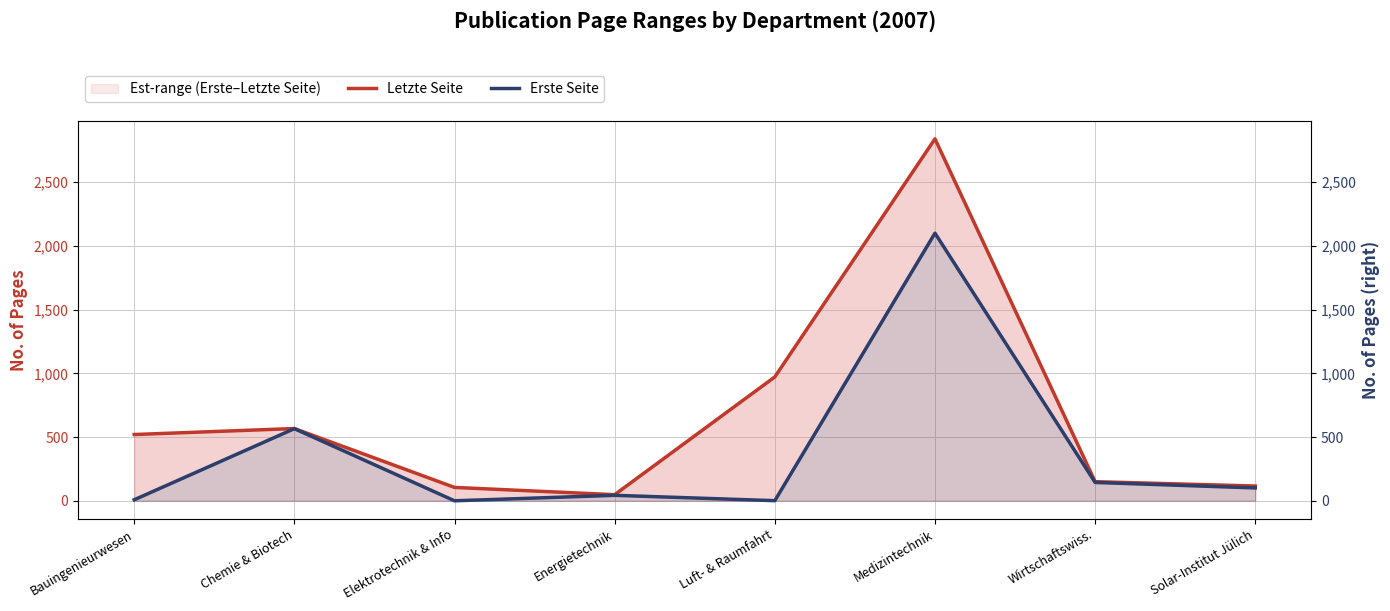

How many data points in Letzte Seite are less than 520?

4